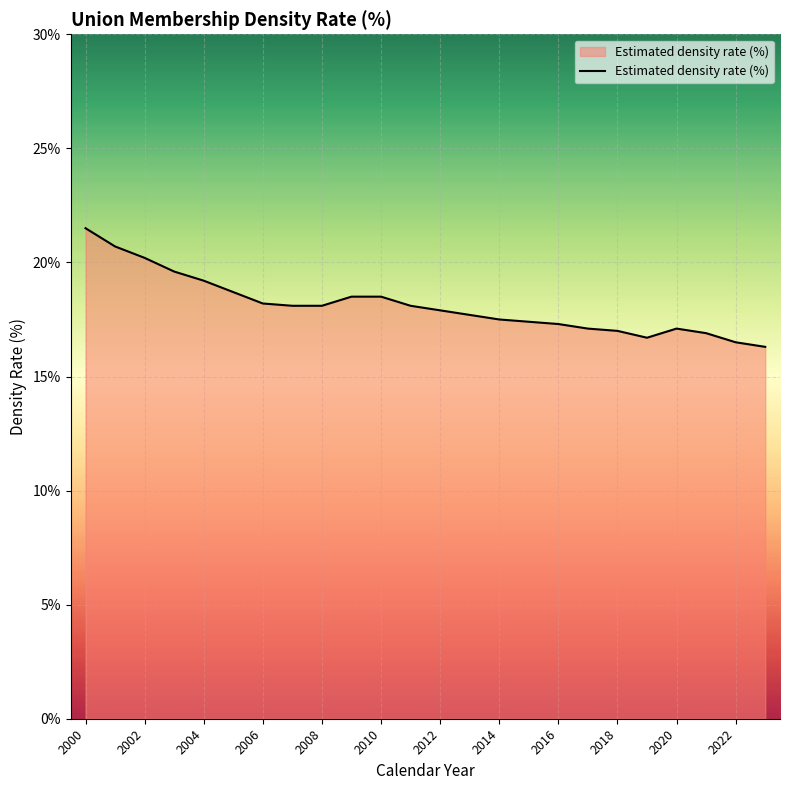

How many distinct data groups are displayed?

1